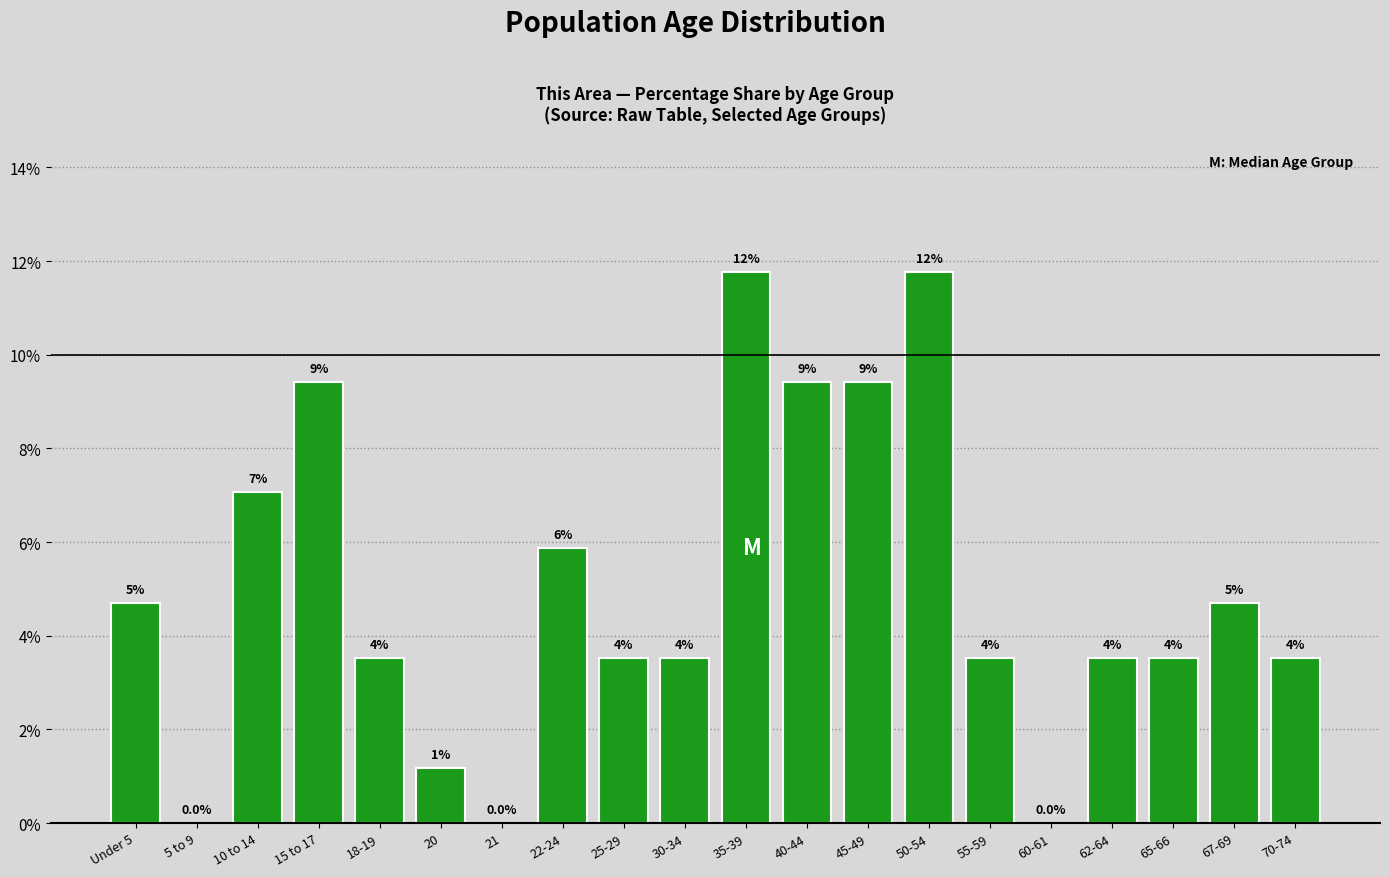

What is the label of the 20th bar from the left?

70-74